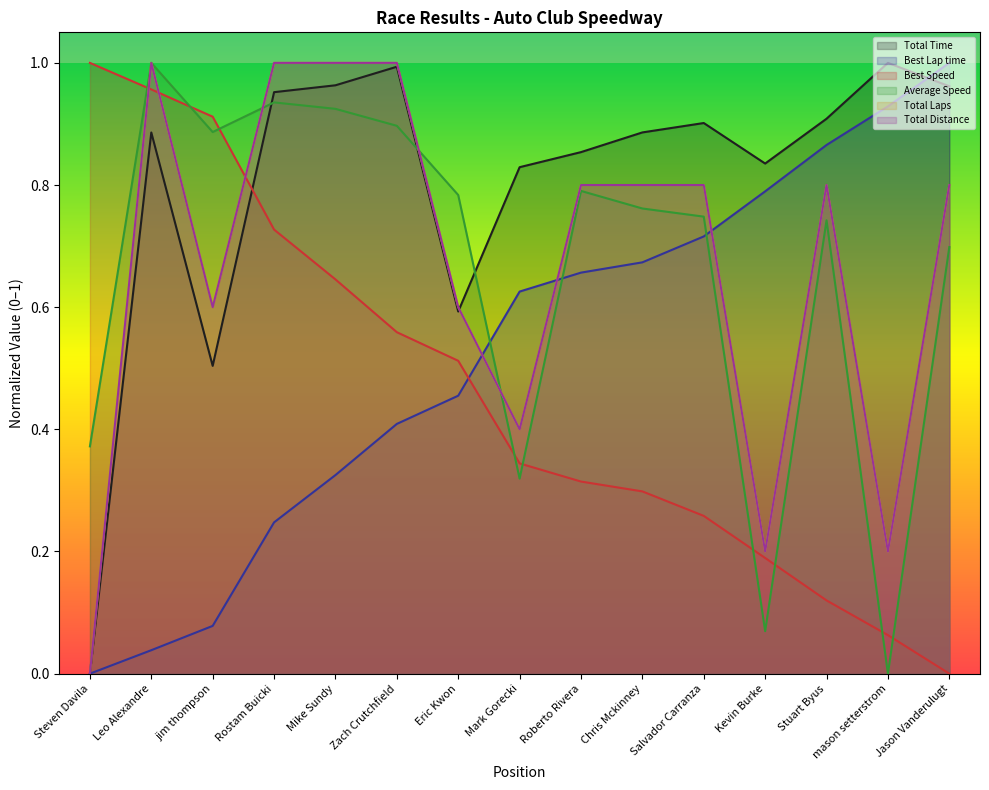

What is the label of the 7th point from the left?

Eric Kwon